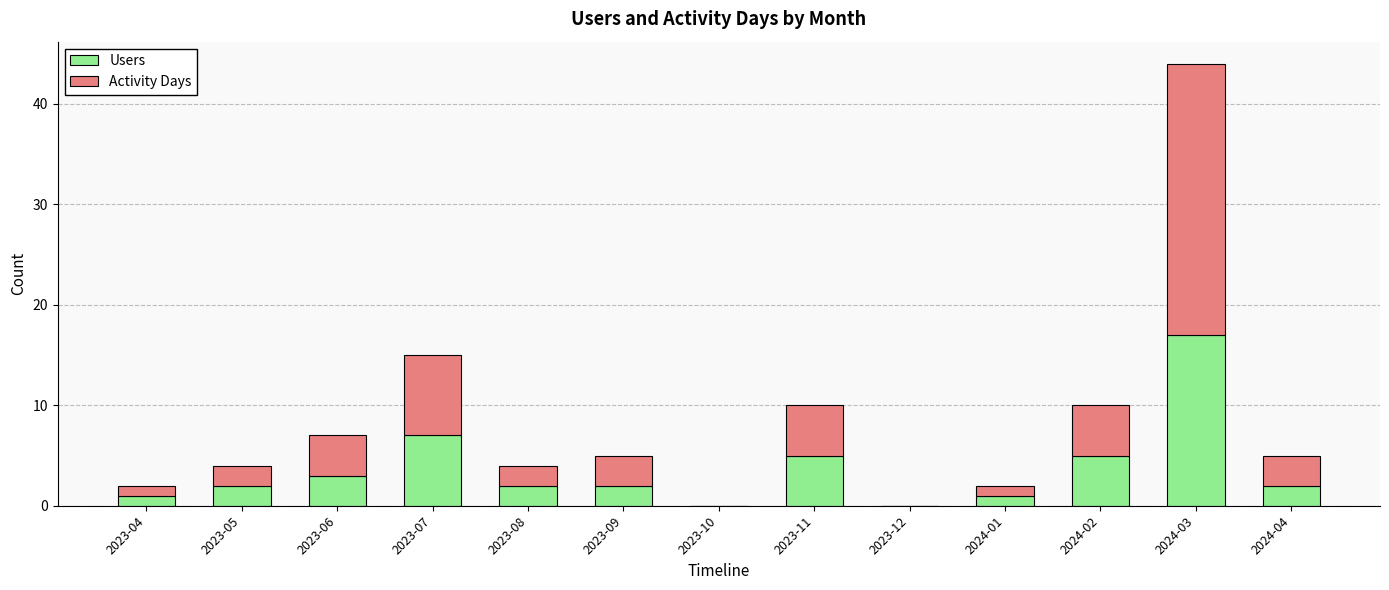

At which label does Users reach its peak?

2024-03